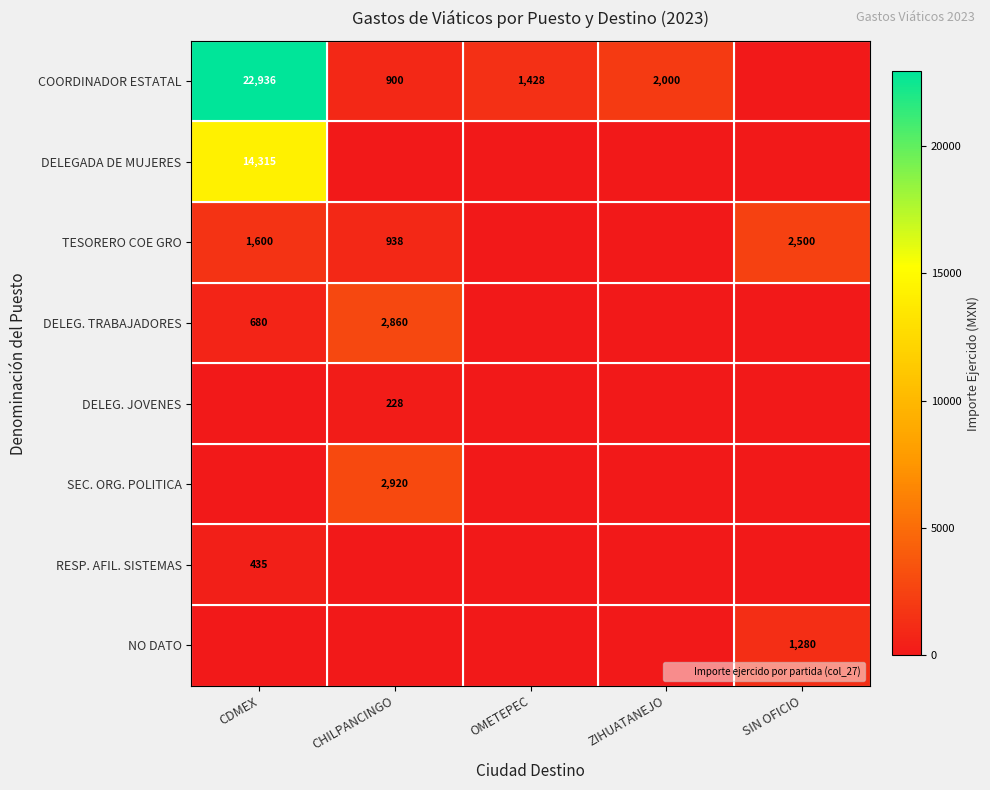

Between CHILPANCINGO and SIN OFICIO, which series saw the biggest shift?

SEC. ORG. POLITICA